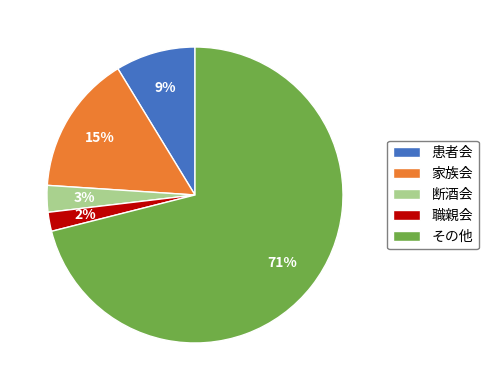

Which category has the biggest portion of the pie?

その他